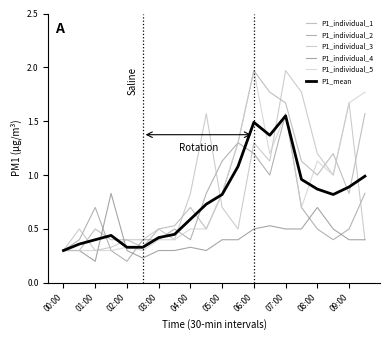

Does the chart display data point markers on the line(s)?

No